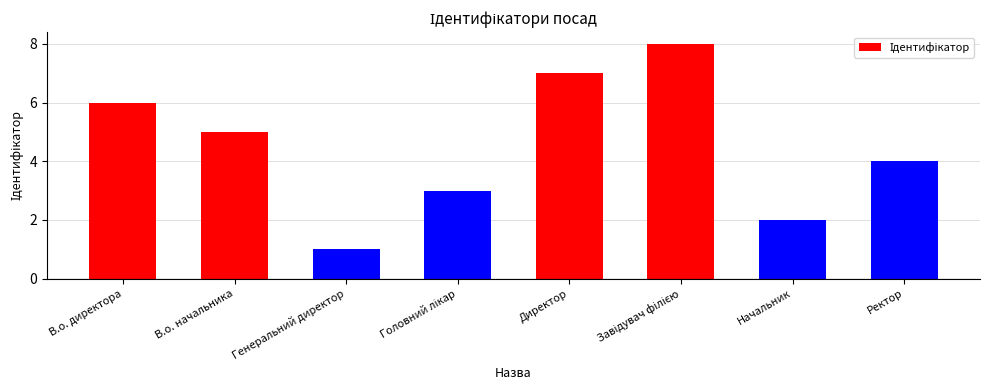

What is the minimum value shown in the chart?

1